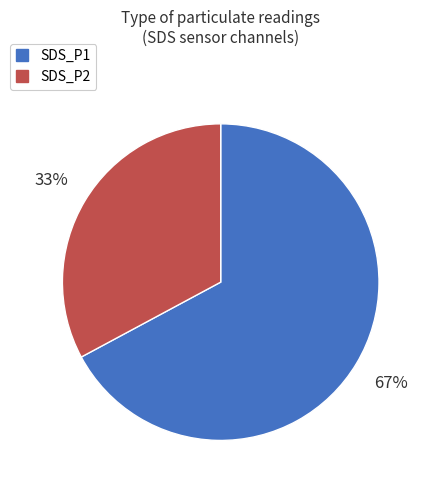

Rank the categories by value from highest to lowest.

SDS_P1, SDS_P2